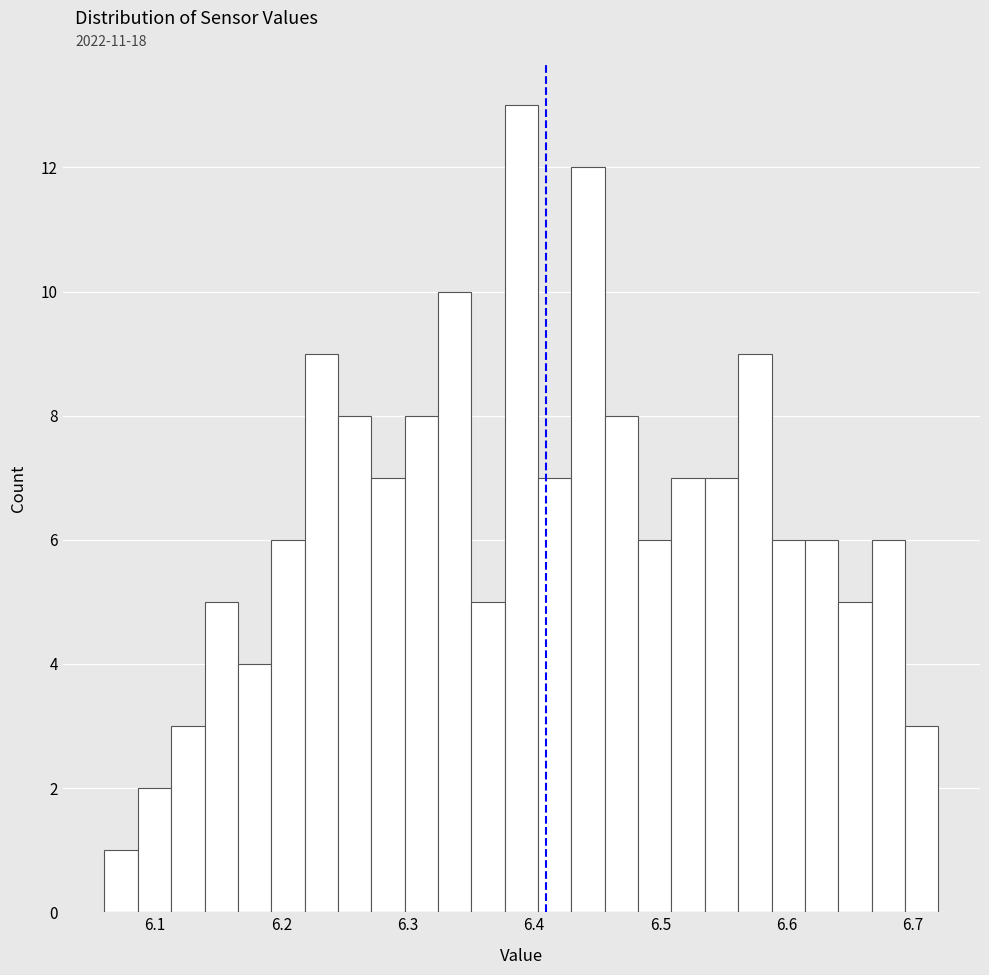

Read against the x-axis, roughly where is the centre of the tallest bar?

6.39